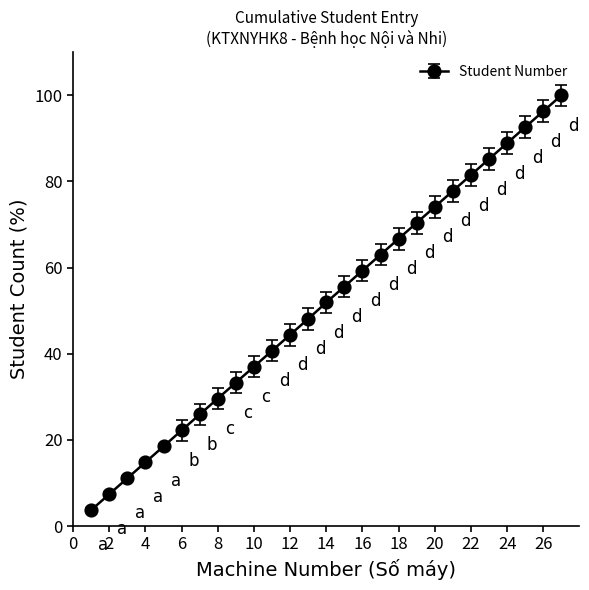

What is the average value?

51.9